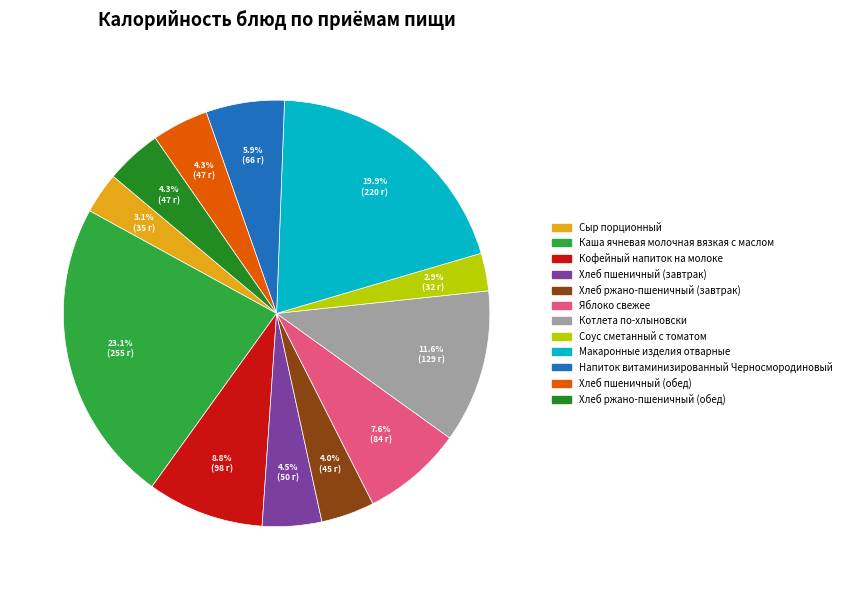

To the nearest percent, what is the difference between the Макаронные изделия отварные and Каша ячневая молочная вязкая с маслом slice percentages?

3%